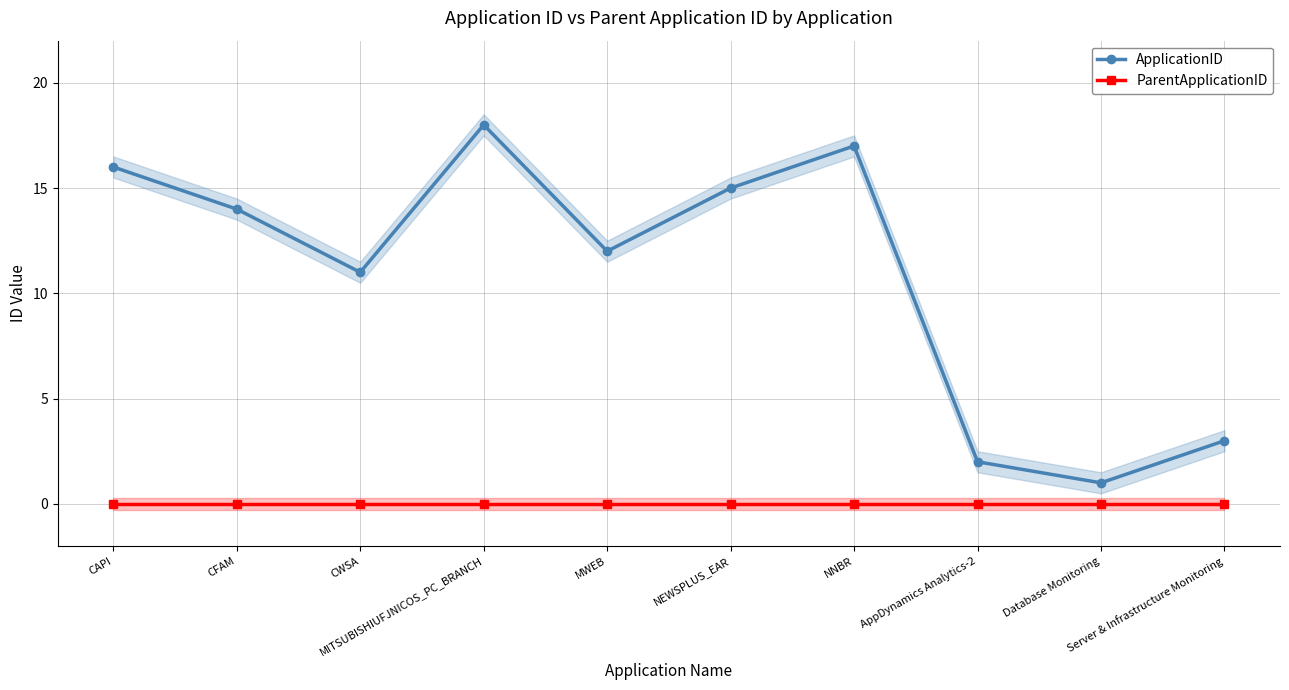

What is the label of the 5th point from the right?

NEWSPLUS_EAR